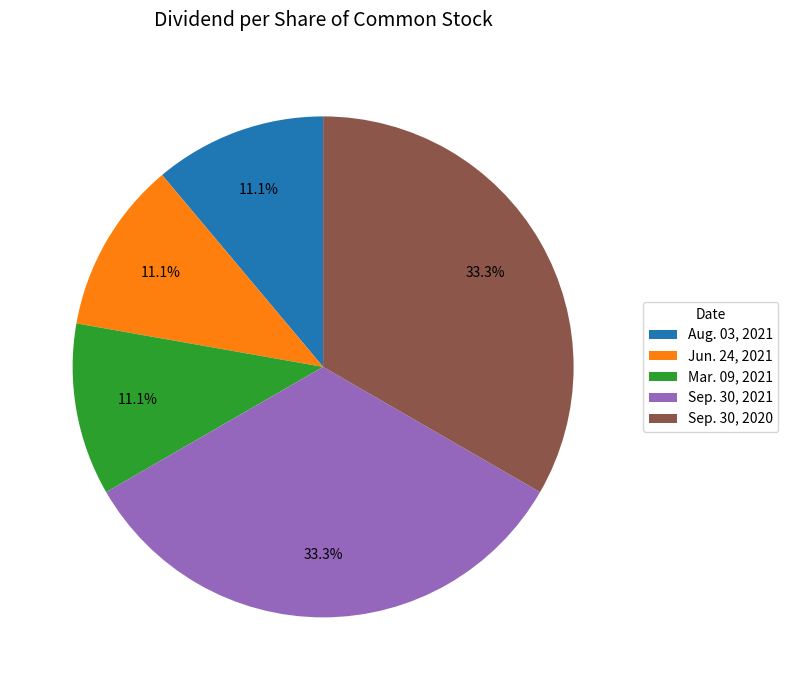

Count the number of slices in the pie.

5